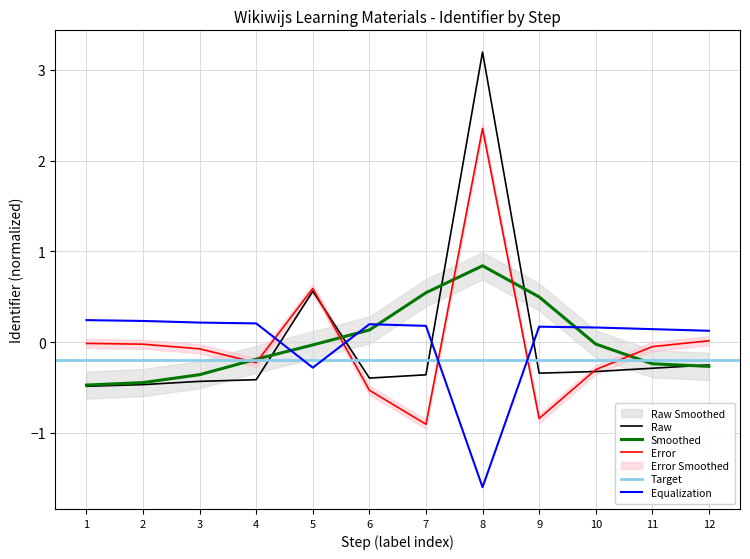

Which category has the highest value in the Error series?

8